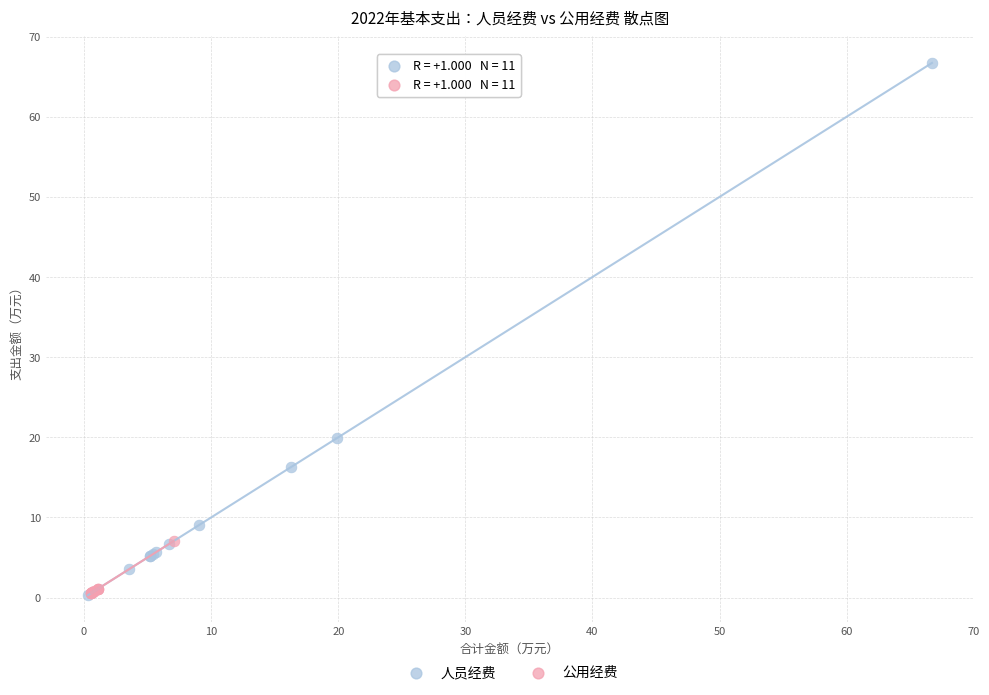

Which series has the largest Y range (max minus min)?

人员经费